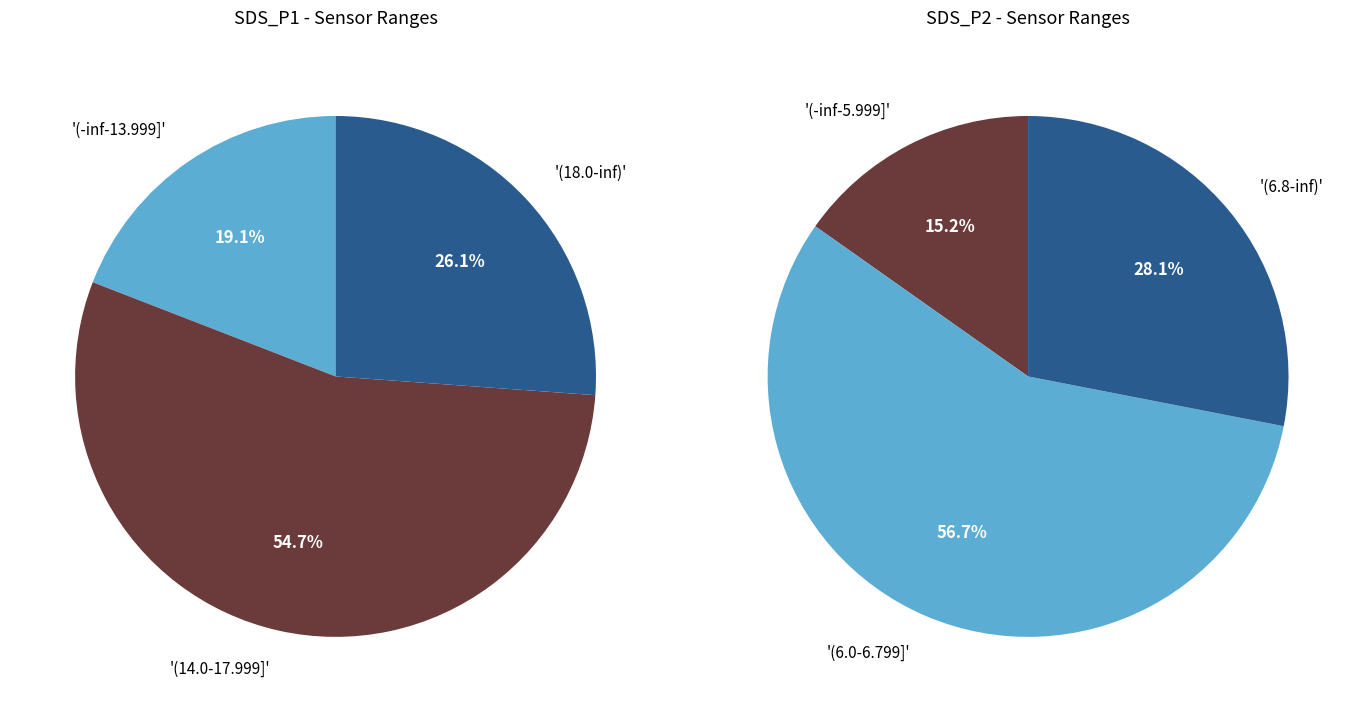

Is 9 the majority of the pie?

No